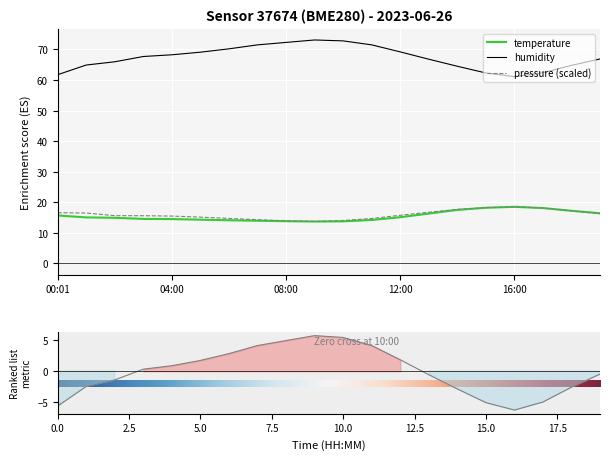

What is the difference between the maximum and minimum values in the pressure_norm series?

4.8